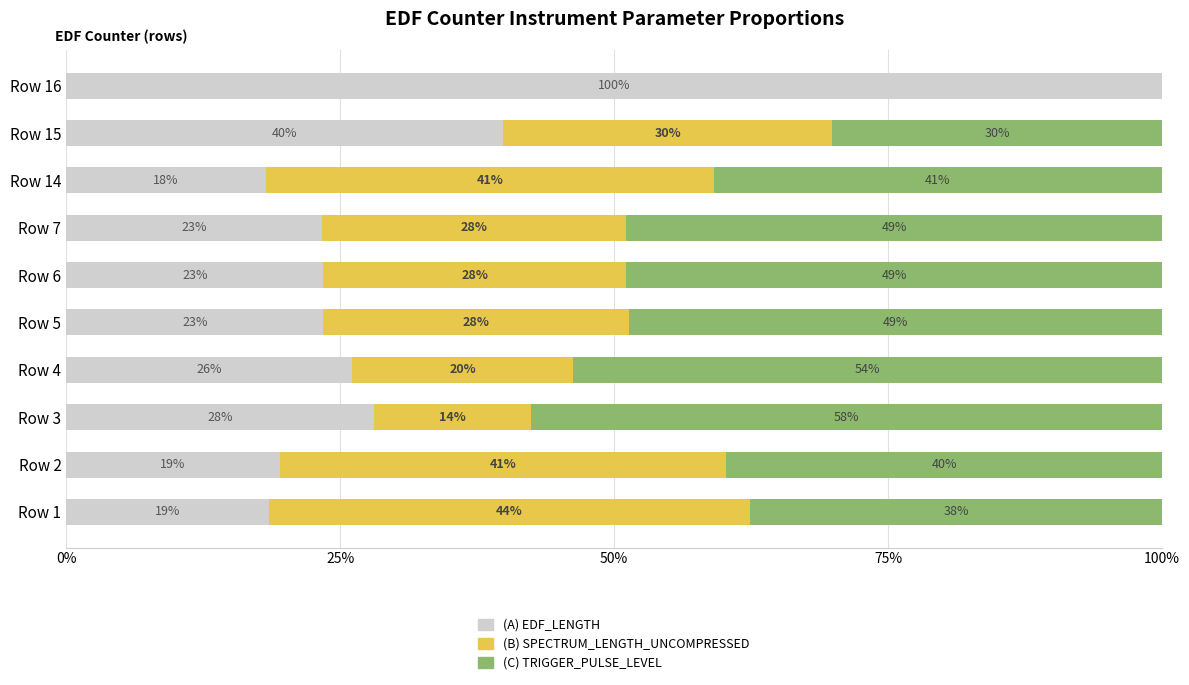

What is the total value across all series at Row 3?

100.0